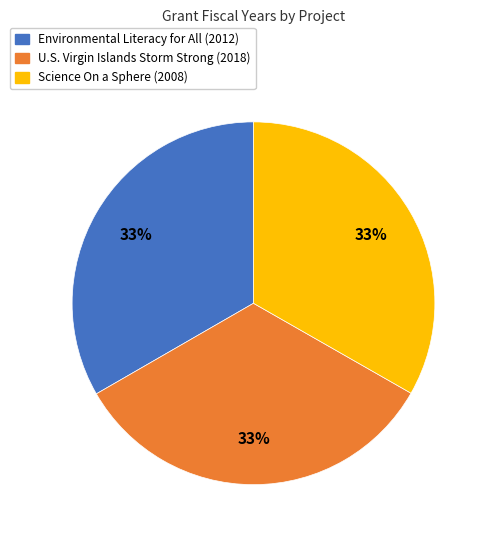

Does any single category account for the majority?

No